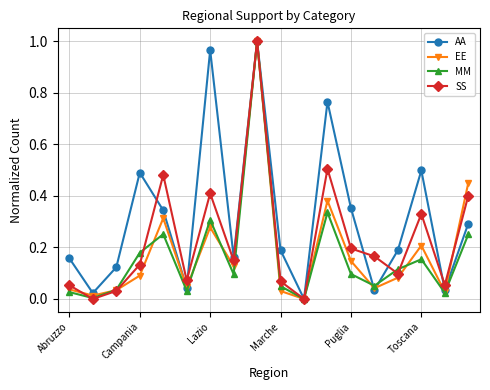

Which series has the largest total across all categories?

AA